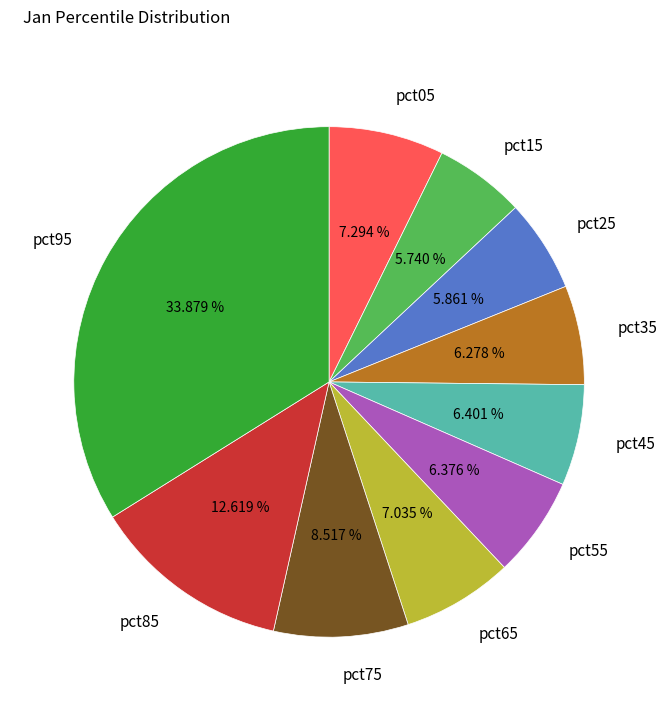

To the nearest percent, what is the average slice percentage?

10%